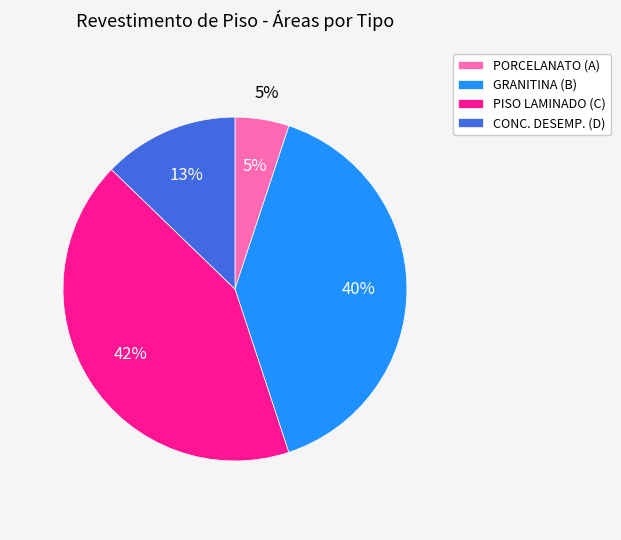

What is the total percentage of CONC. DESEMP. (D) and PISO LAMINADO (C)?

55.1%